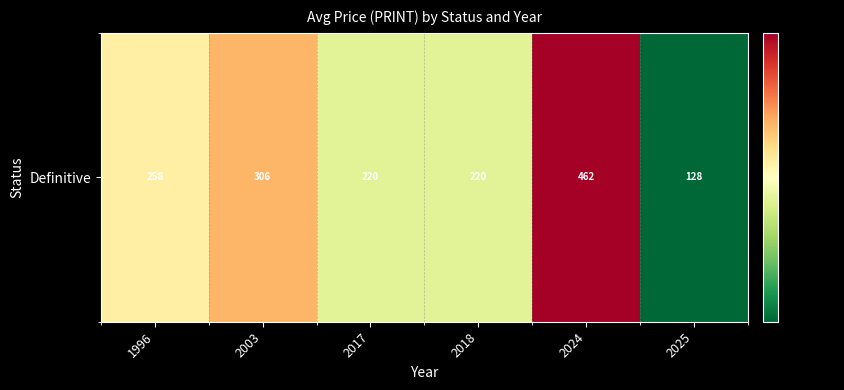

Which category has the highest value across all series?

2024